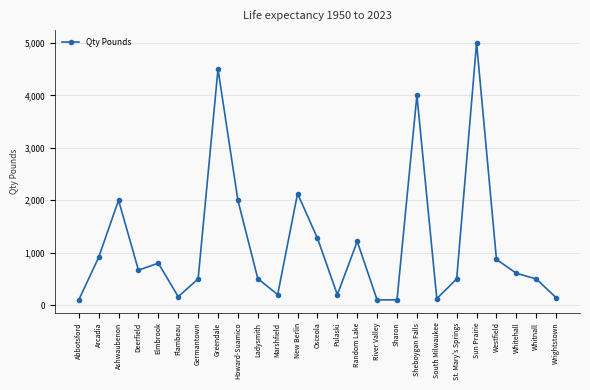

How many interior local valleys (lower than both neighbors) does the data have?

6